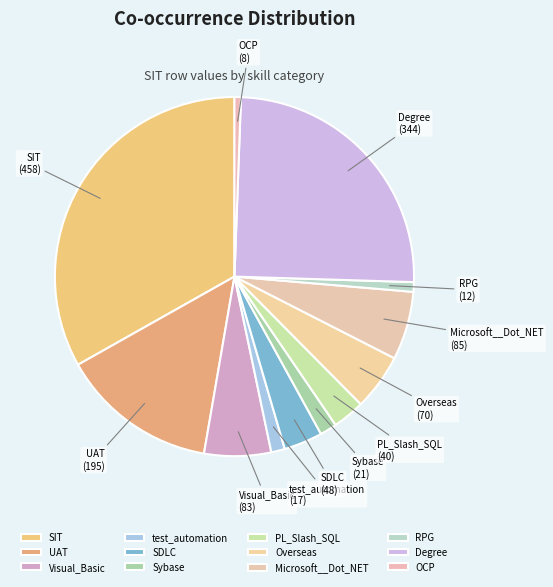

Which has a higher value, SDLC or test_automation?

SDLC